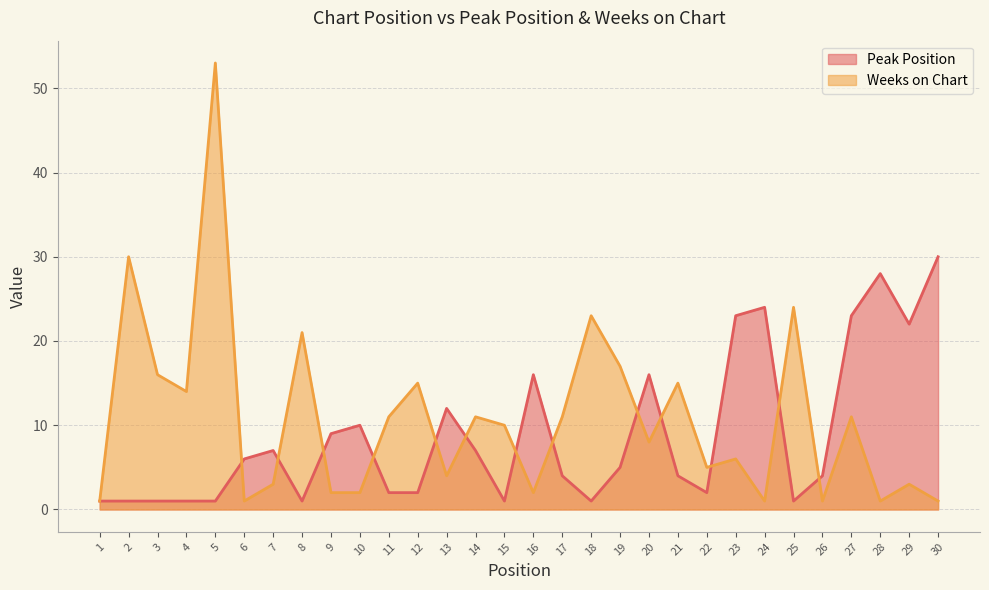

The Weeks on Chart series shows 11 at 17. True or false?

True